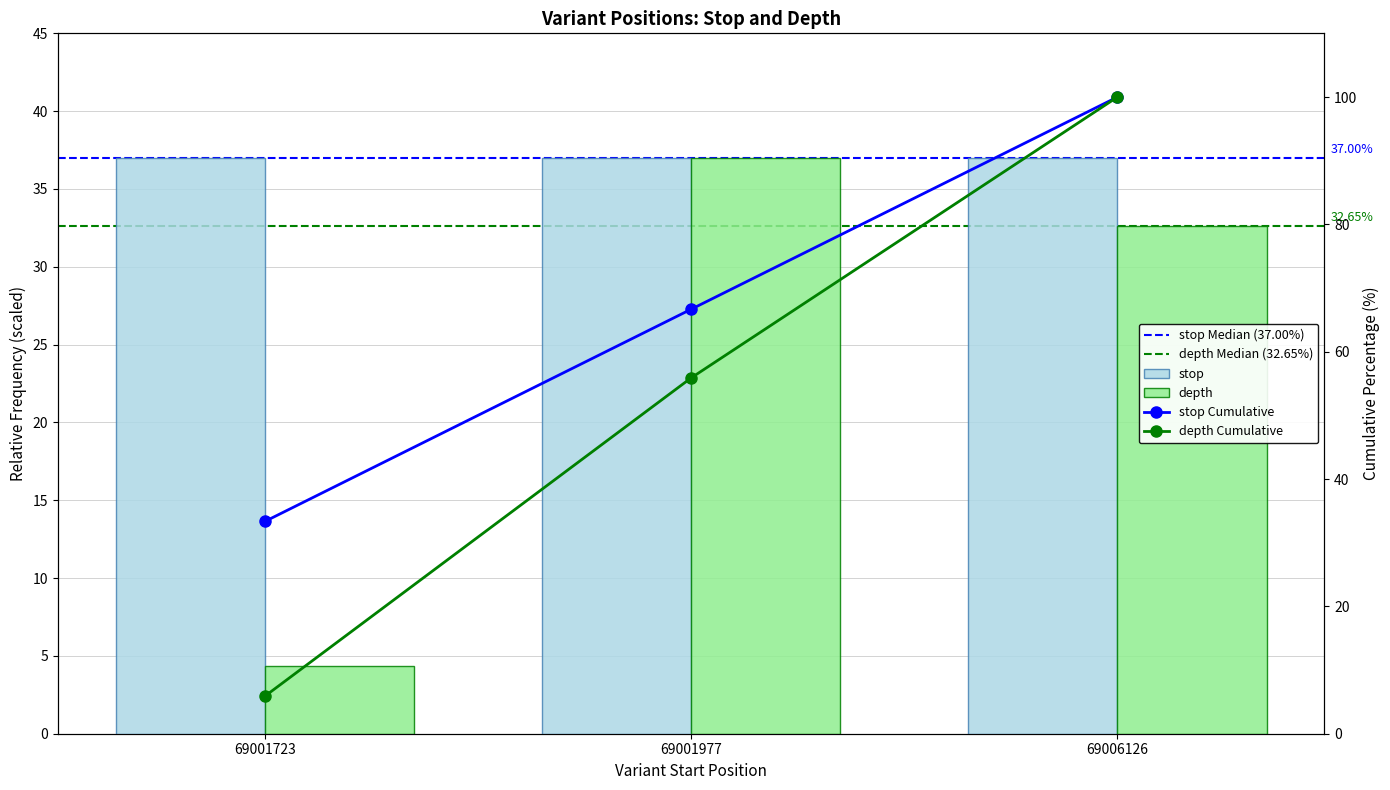

The stop series shows 37.0 at 69001977. True or false?

True